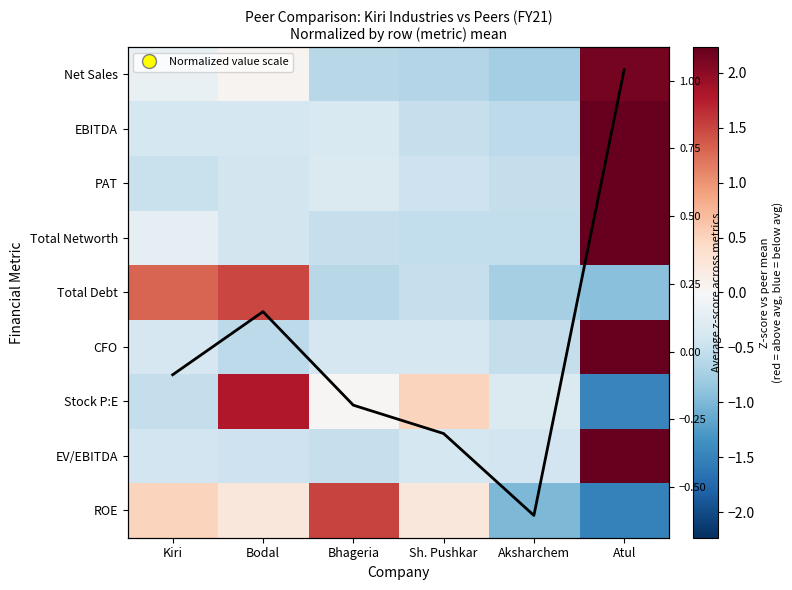

Which category has the highest value in the Total Networth series?

Atul